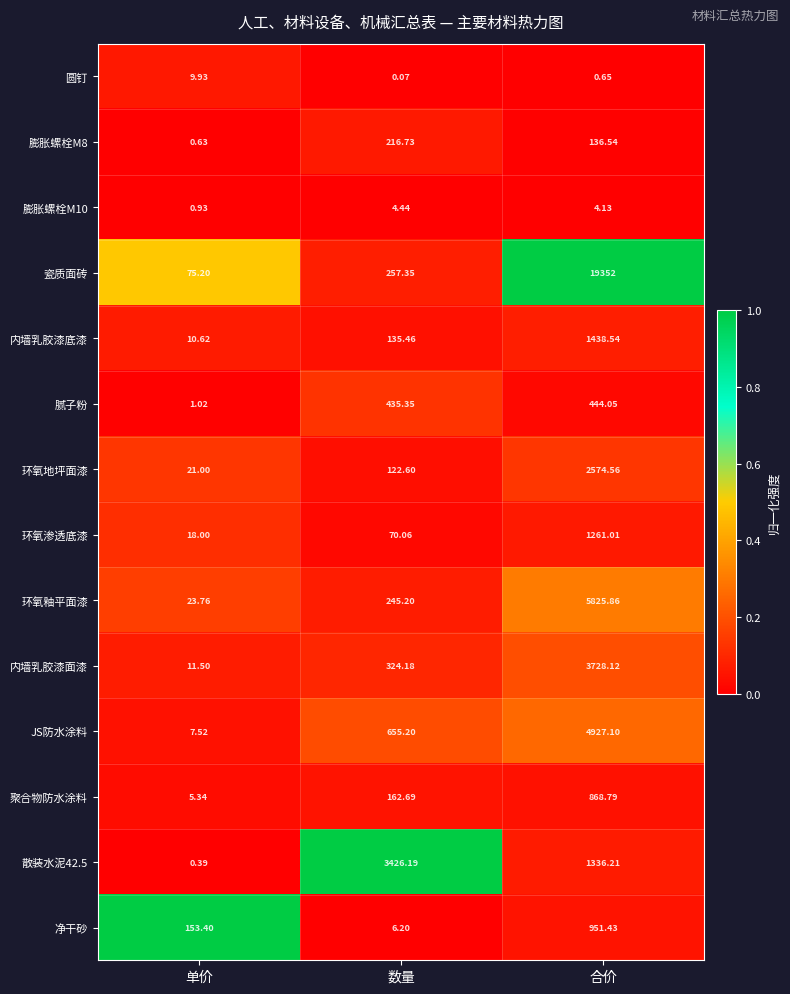

Which label corresponds to the largest value in the chart?

合价